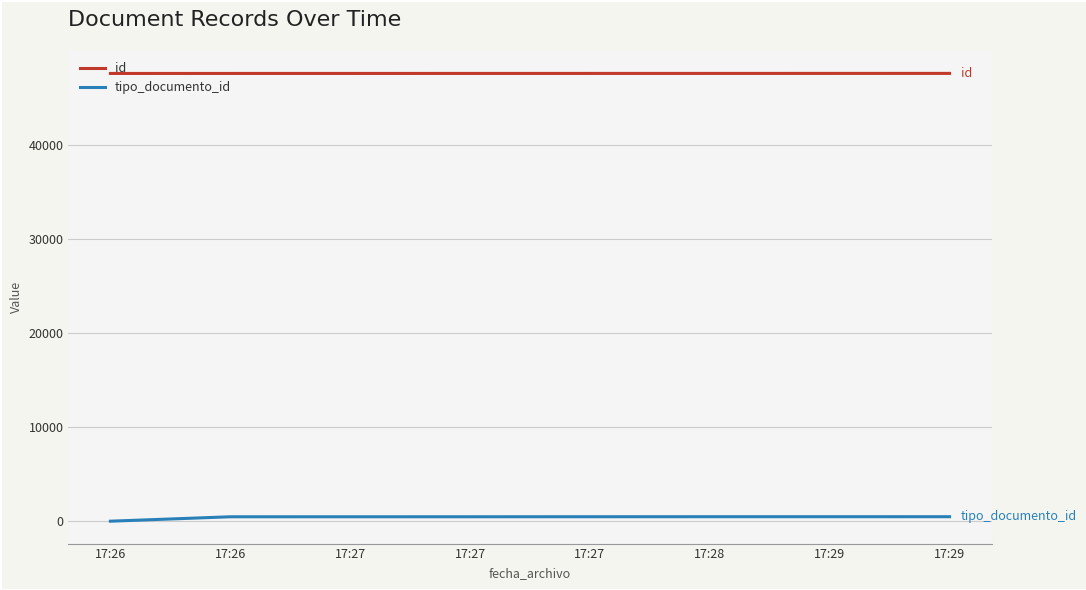

List the series in order of their overall mean, lowest first.

tipo_documento_id, id